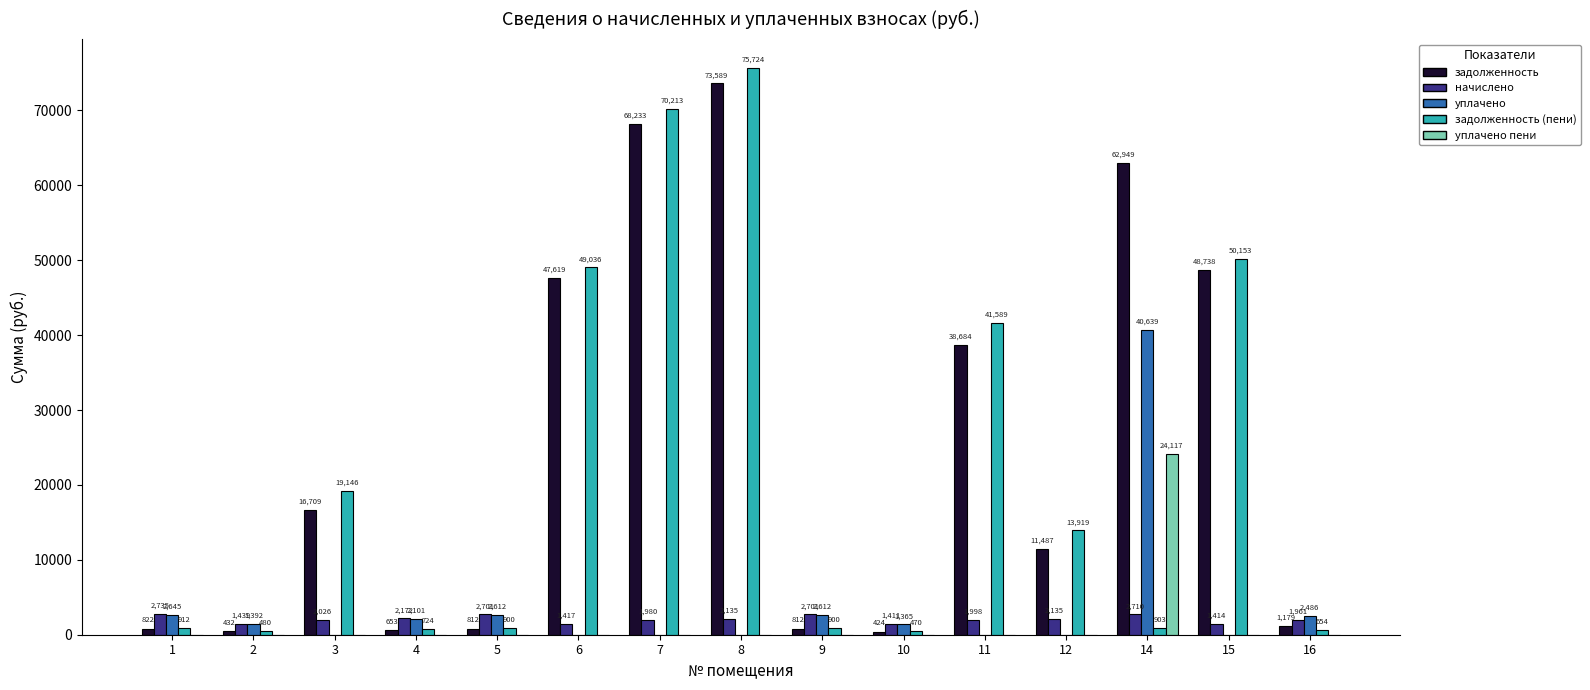

What are all the series names shown in the legend?

задолженность, начислено, уплачено, задолженность (пени), уплачено пени